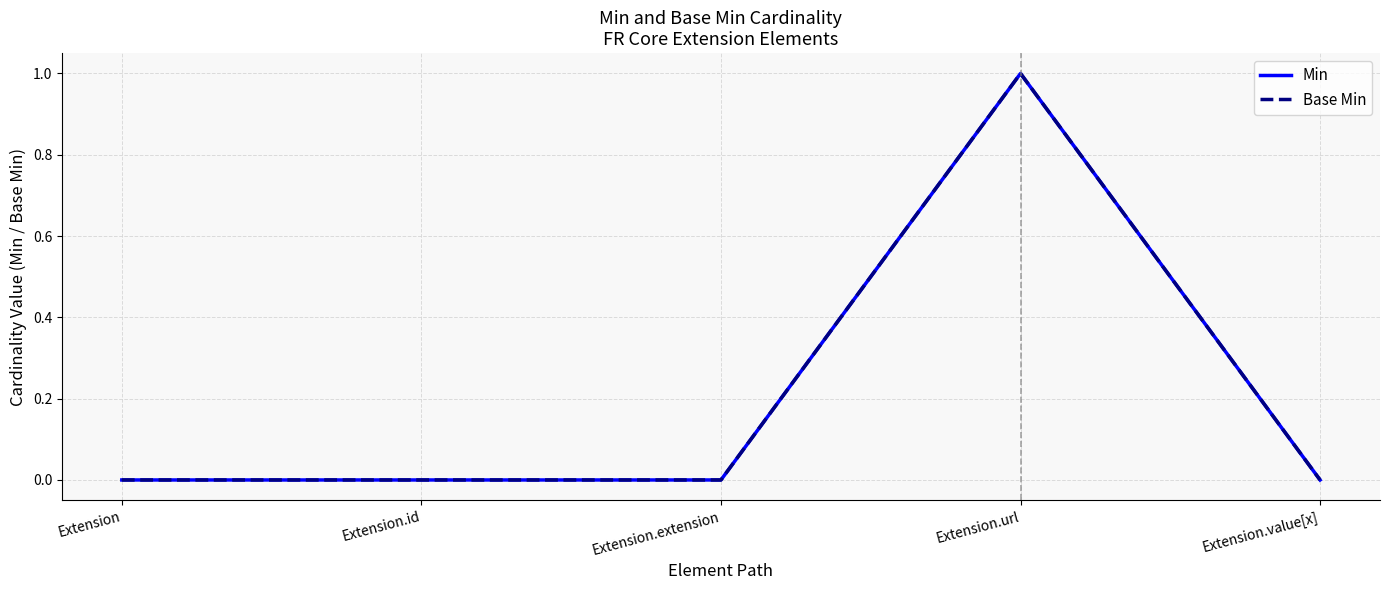

The value of Min at Extension is -1. True or false?

False